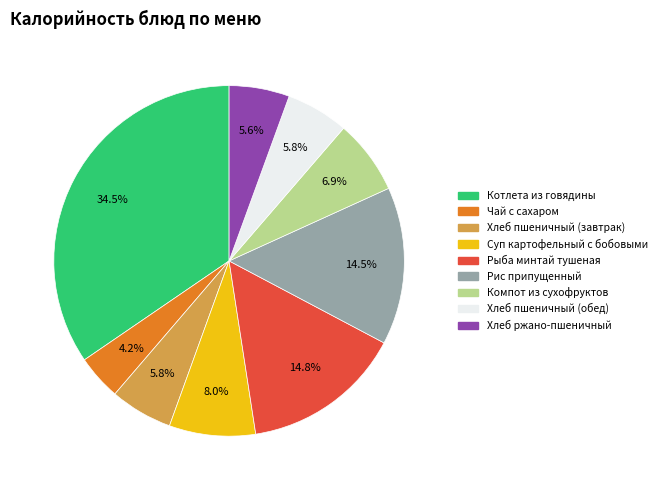

Is there any slice that represents more than half of the pie?

No